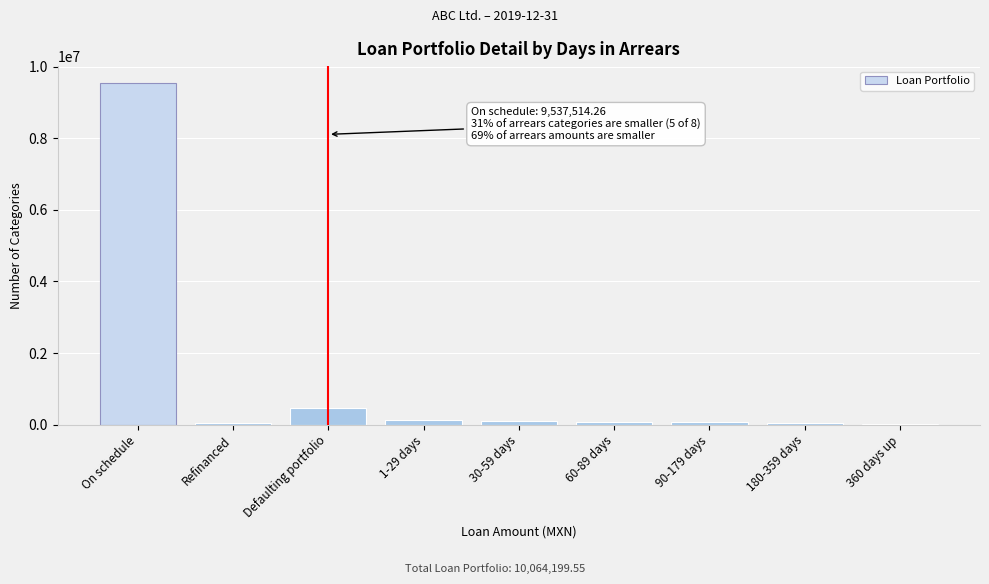

What is the sum of all values?

10540084.8